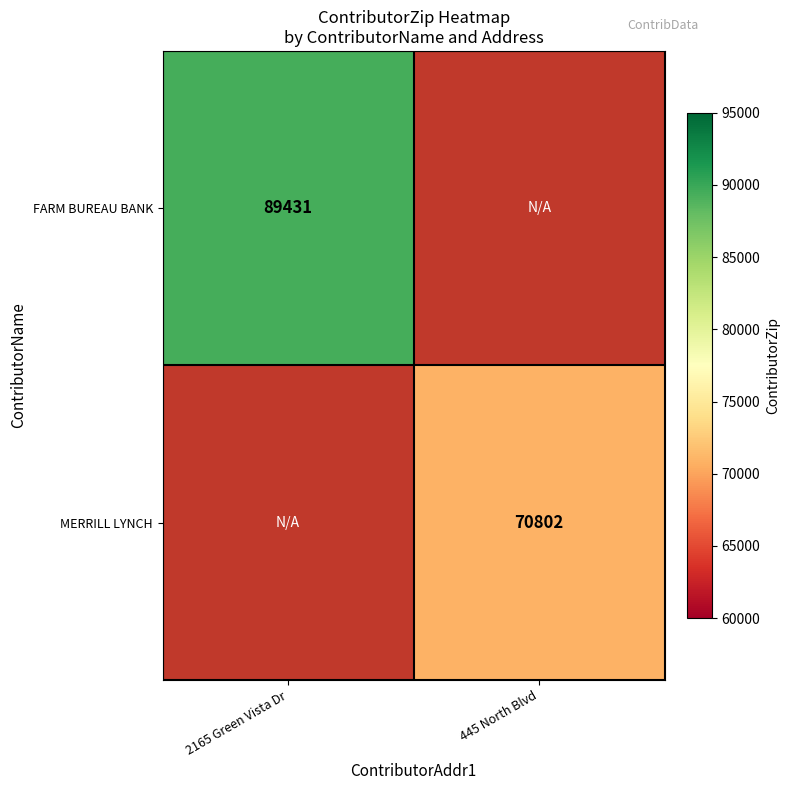

The value of FARM BUREAU BANK at 2165 Green Vista Dr is 152369.2. True or false?

False